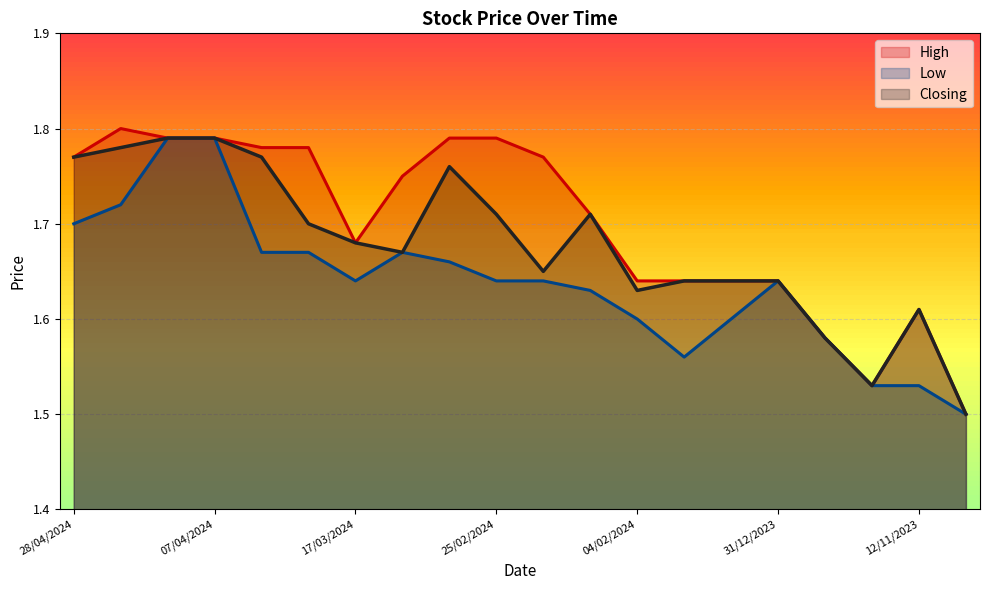

The Low line series shows 2.6 at 14. True or false?

False